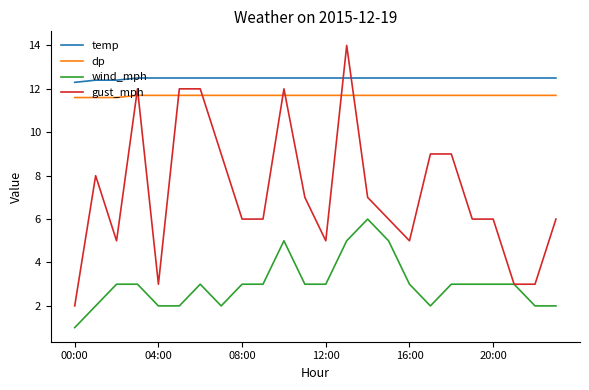

True or false: wind_mph and dp intersect in this chart.

False